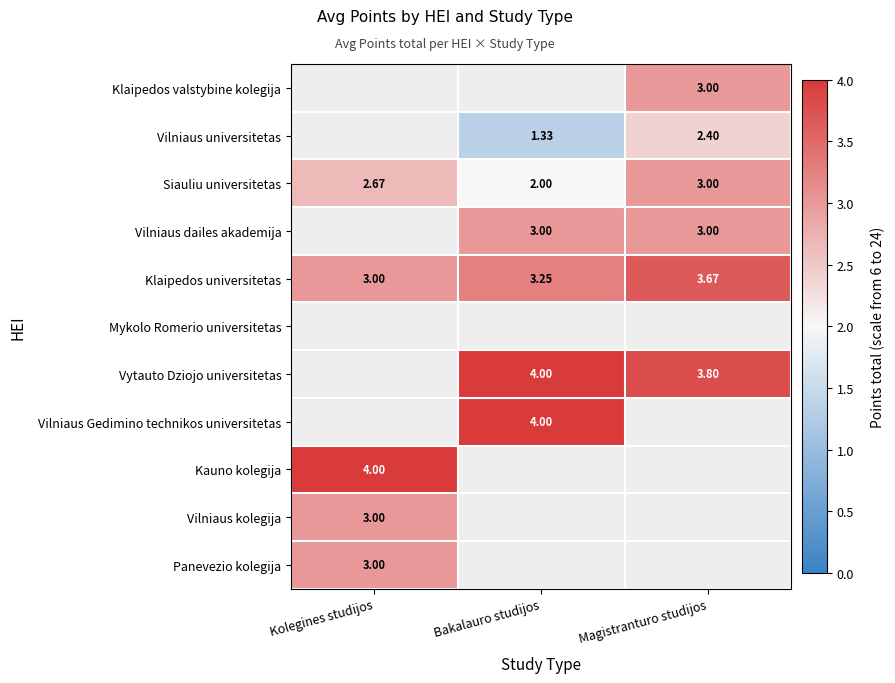

Which category has the lowest value in the Siauliu universitetas series?

Bakalauro studijos